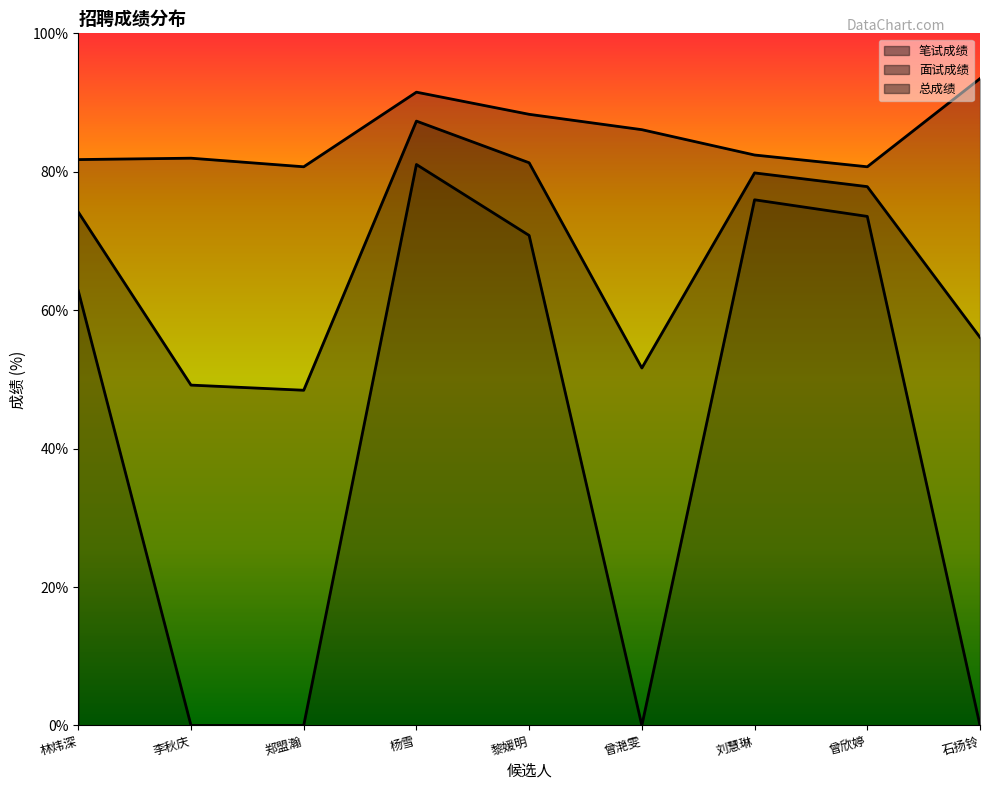

Reading right to left, list all the values displayed in this chart.

笔试成绩: 93.5	80.7	82.4	86.1	88.3	91.5	80.7	82.0	81.8
面试成绩: 0.0	73.5	76.0	0.0	70.8	81.0	0.0	0.0	62.8
总成绩: 56.1	77.9	79.8	51.6	81.3	87.3	48.4	49.2	74.2